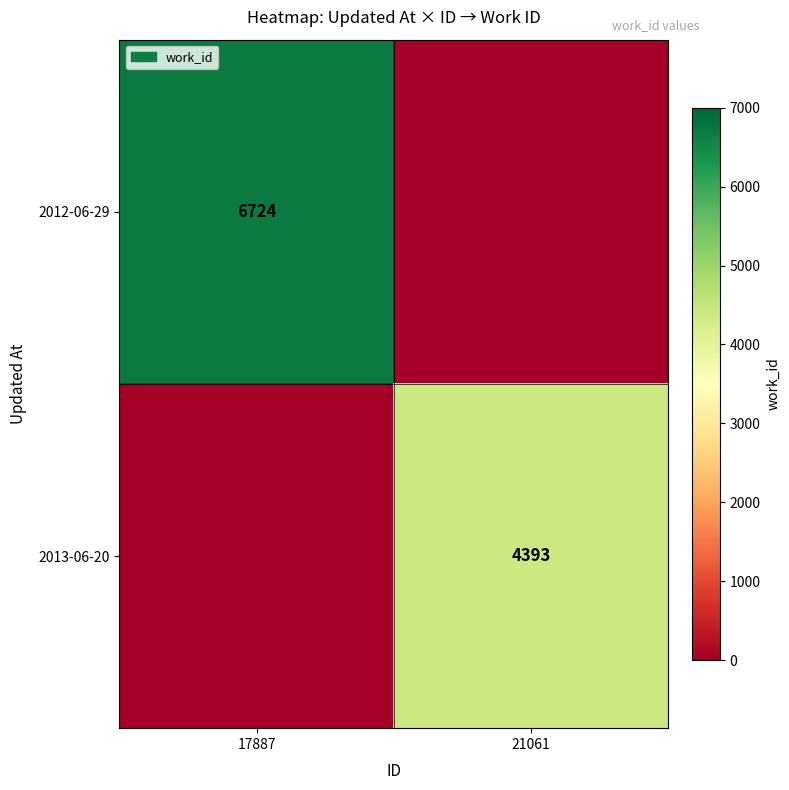

Is it true that 2013-06-20 equals 4393 at 21061?

True